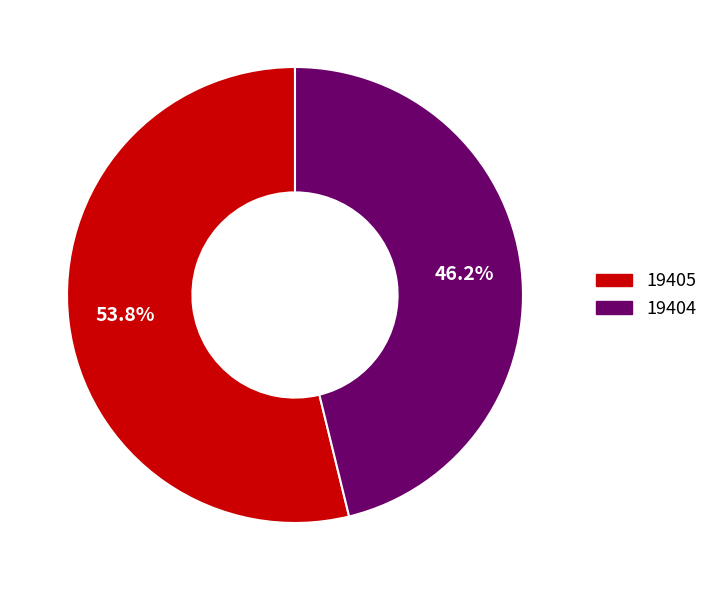

What is the total percentage of 19405 and 19404?

100.0%